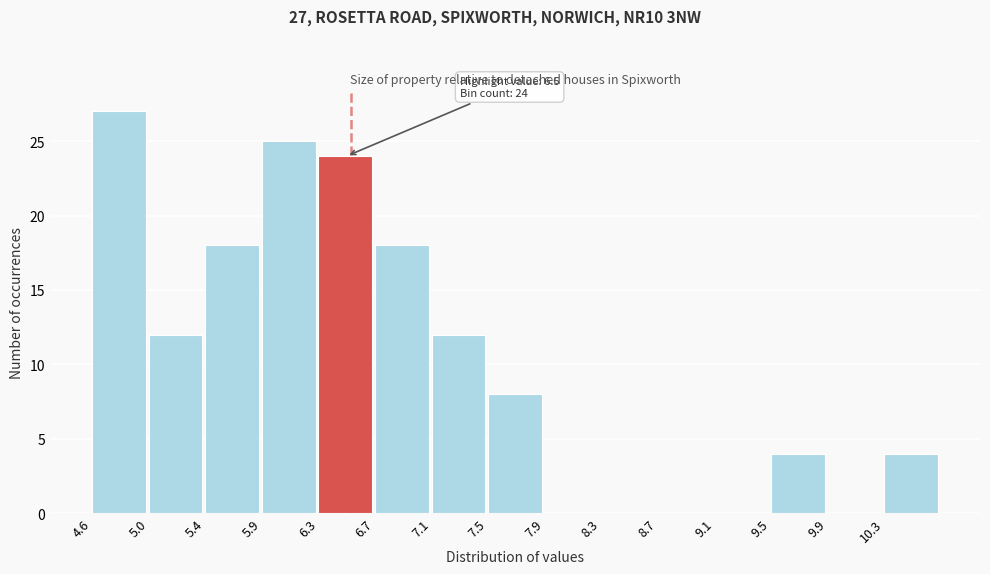

Which range on the x-axis has the tallest bar?

4.65 to 5.05